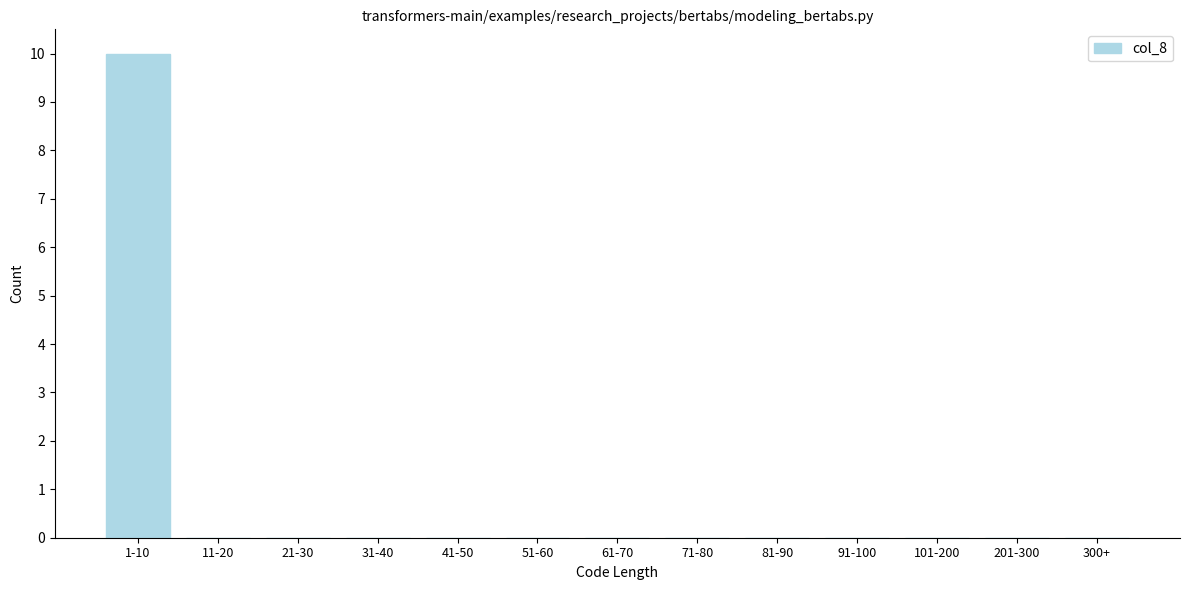

Reading right to left, transcribe all the data shown in this chart.

300+=0	201-300=0	101-200=0	91-100=0	81-90=0	71-80=0	61-70=0	51-60=0	41-50=0	31-40=0	21-30=0	11-20=0	1-10=10